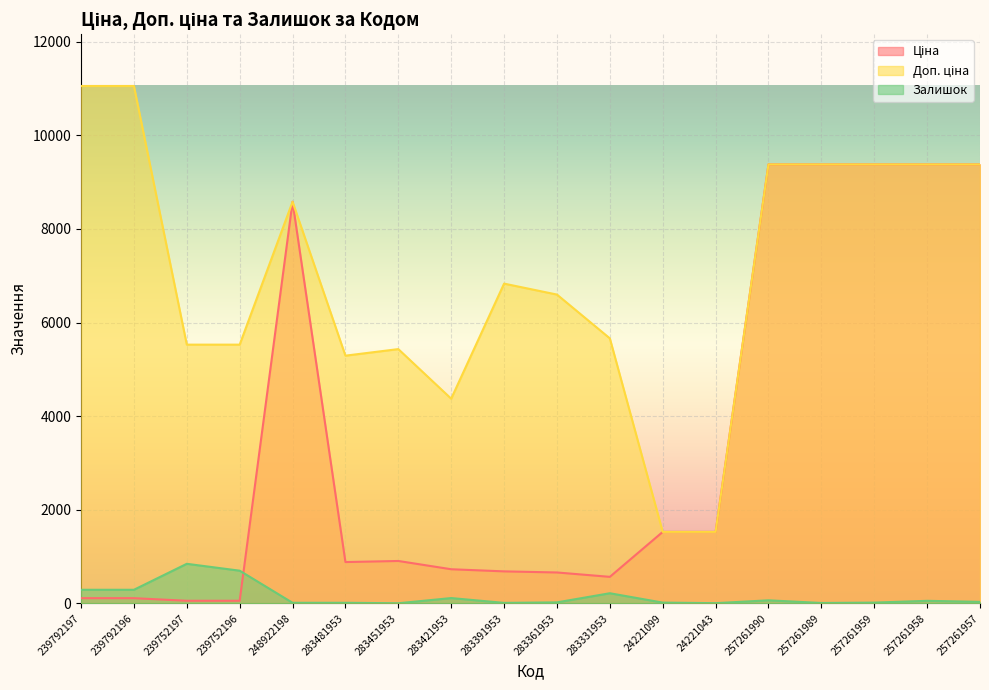

What is the minimum value shown in the chart?

2.0